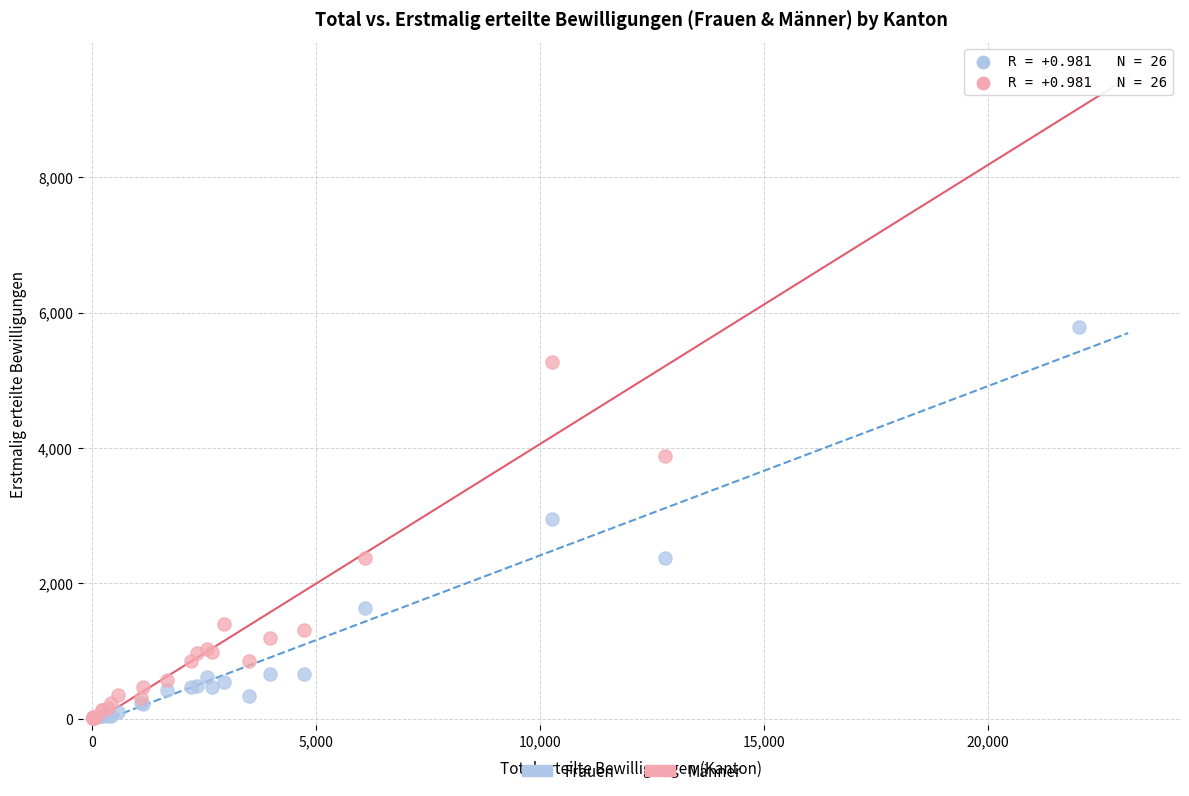

Across all series, what Y value is closest to 4760?

5273